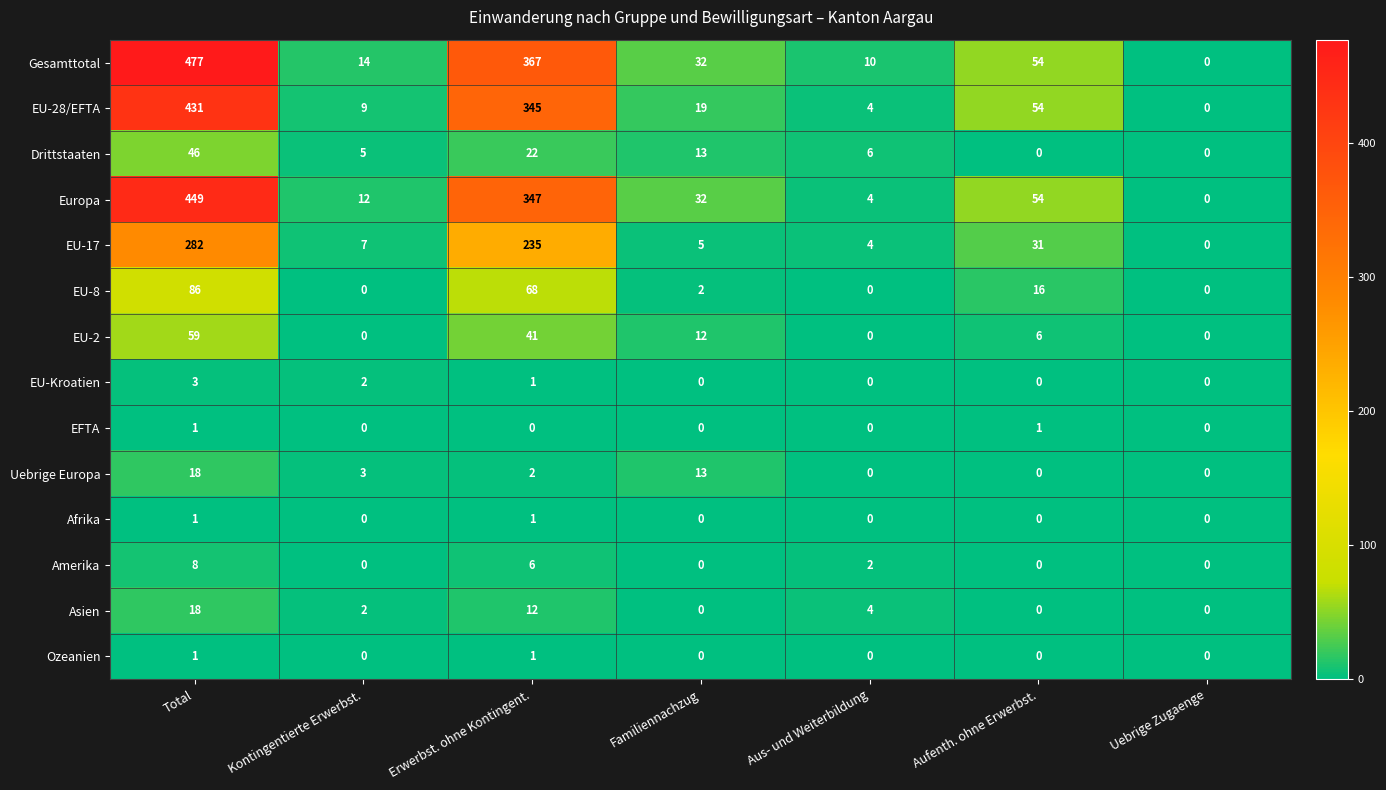

At how many categories does at least one series exceed 339?

2